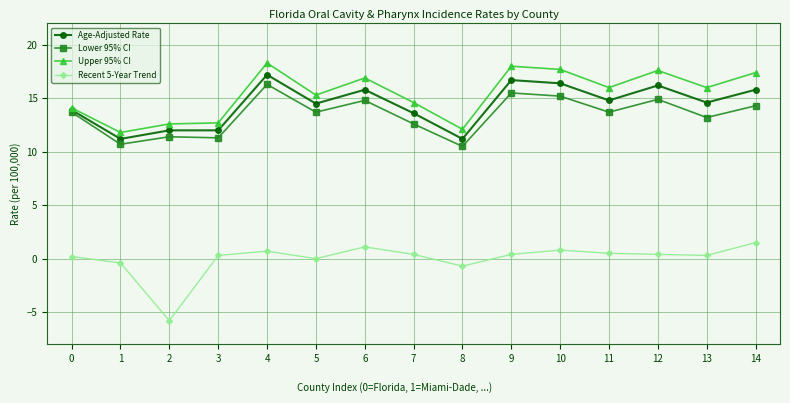

What is the difference between the highest and lowest values at 6?

15.8